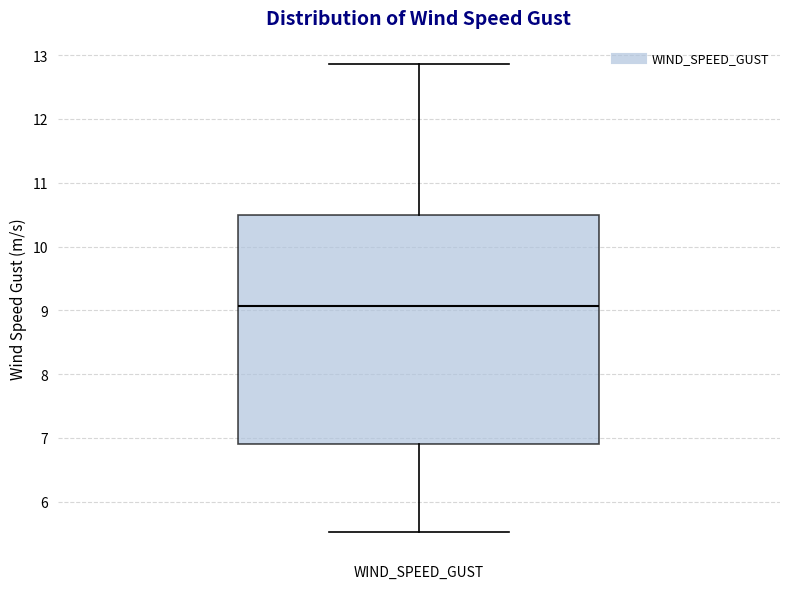

Read this box plot against the y-axis: the position of the median line, the range covered by the box, and the ends of both whiskers. The values are not printed on the chart, so give them approximately, as read against the axis.

median 9.1, box 6.9 to 10.5, whiskers 5.5 to 12.9